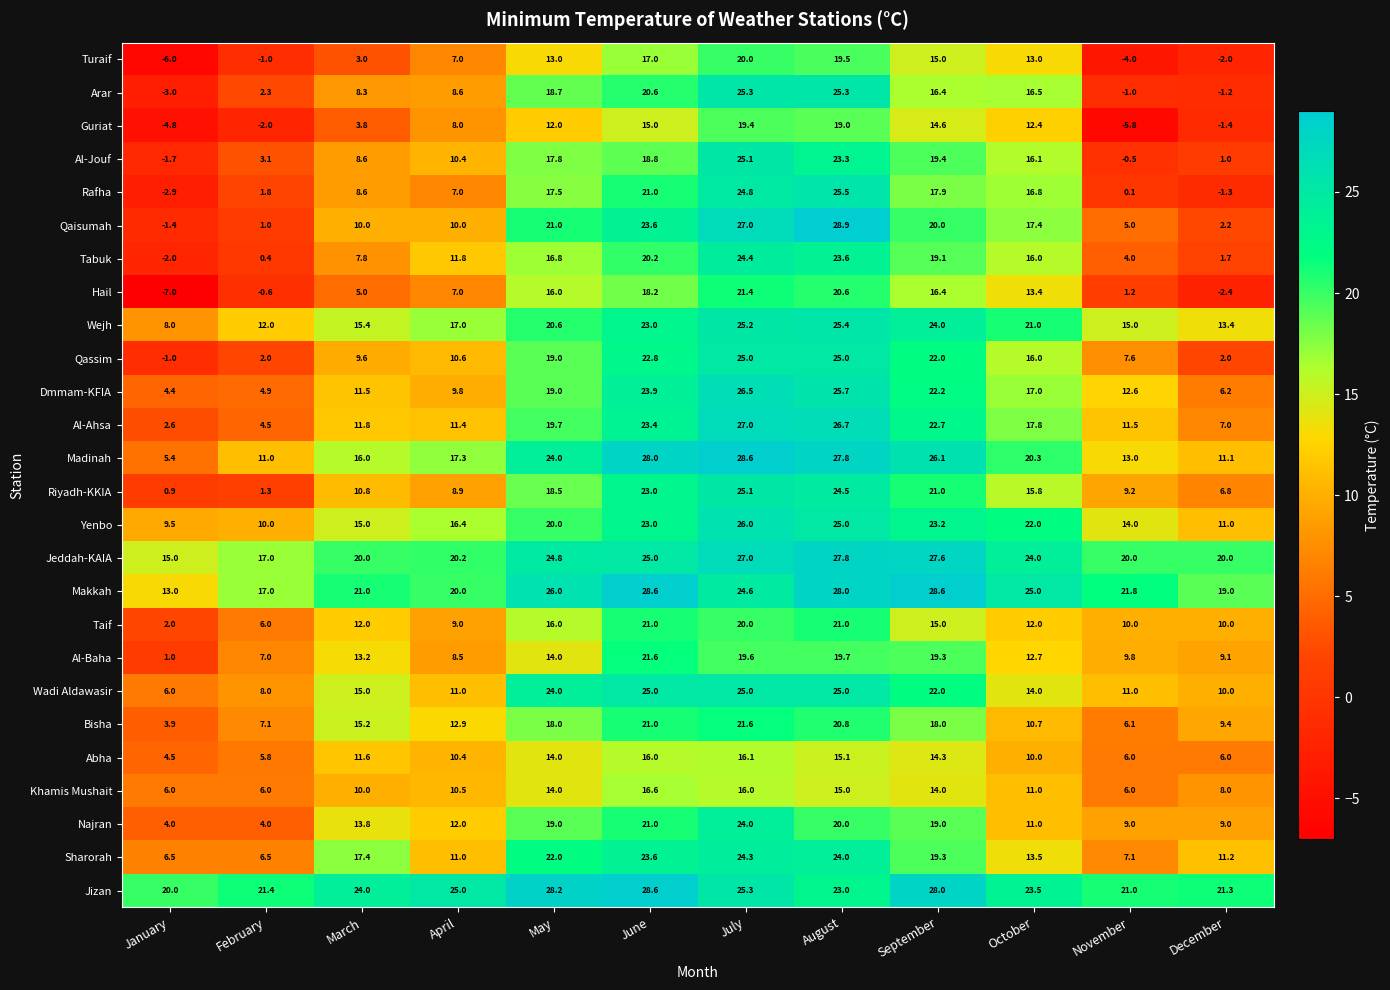

Which series has the largest total across all categories?

Jizan